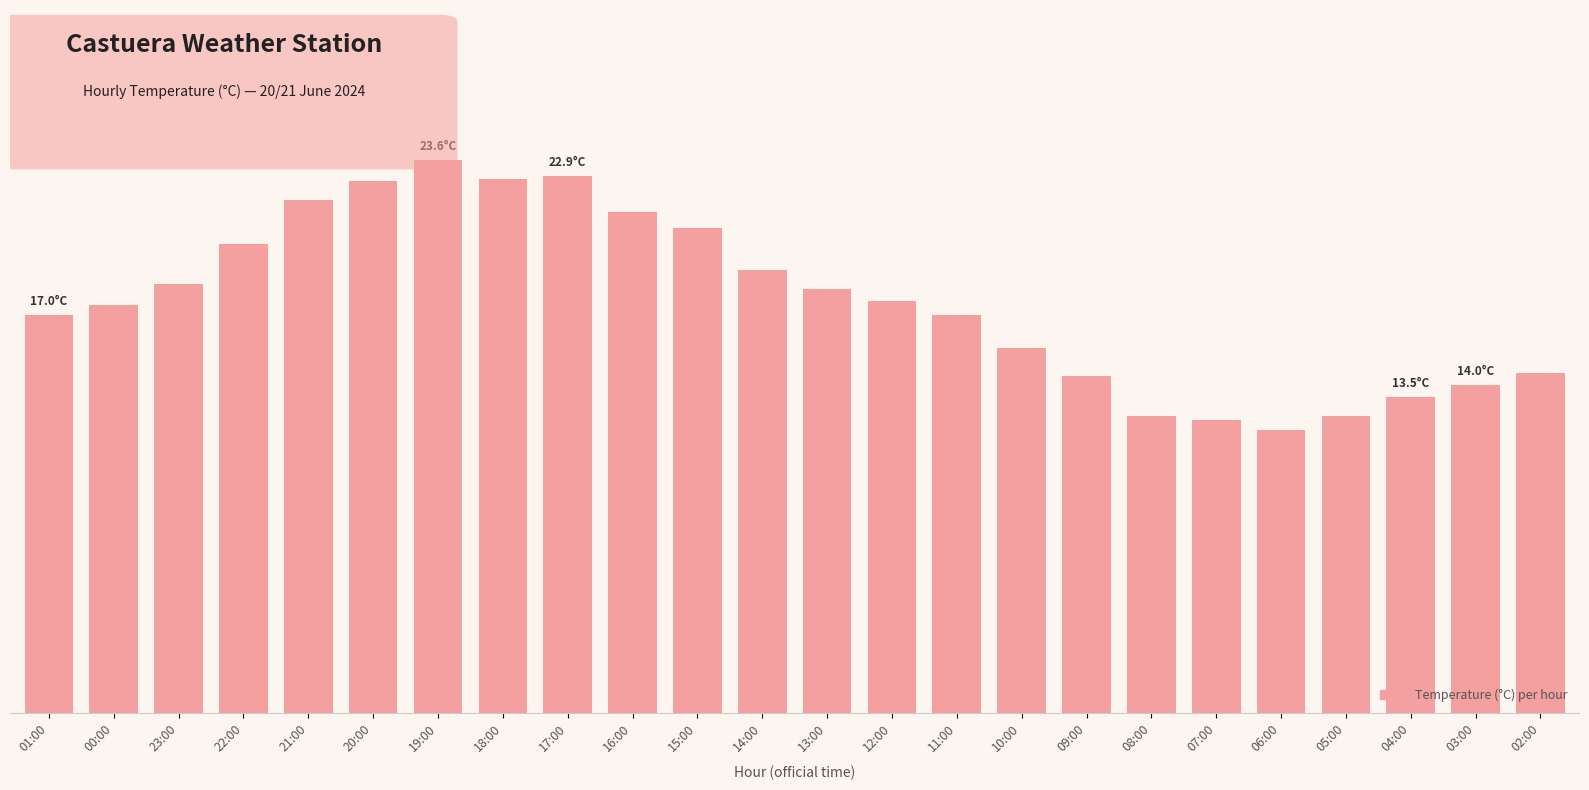

What is the sum of all values?

422.3